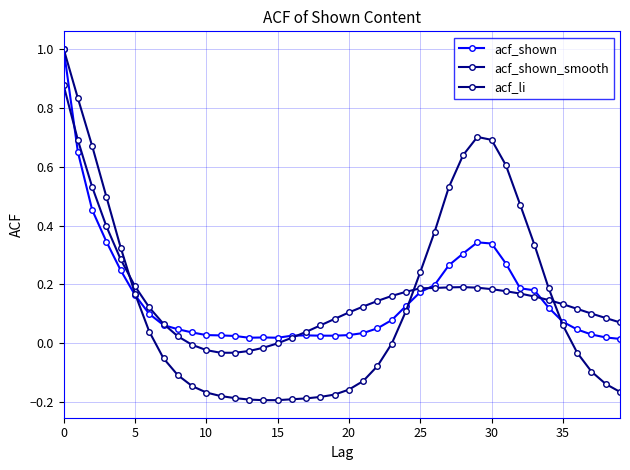

How many interior local valleys does the acf_shown series have?

2